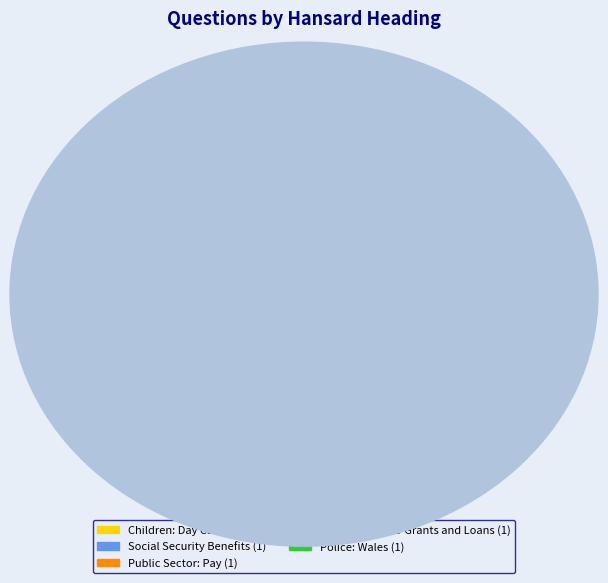

Which slice represents more than half of the pie?

Children: Day Care